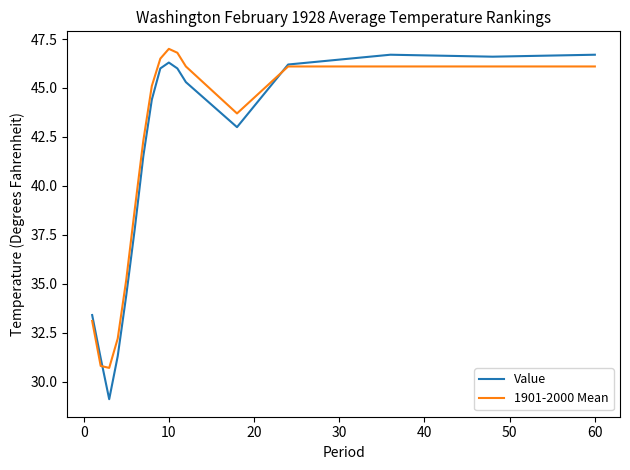

Which series has the largest range (max minus min)?

Value